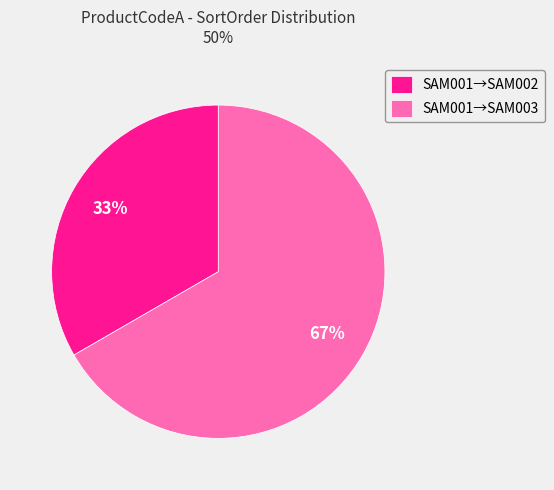

Which has a higher value, SAM001→SAM002 or SAM001→SAM003?

SAM001→SAM003